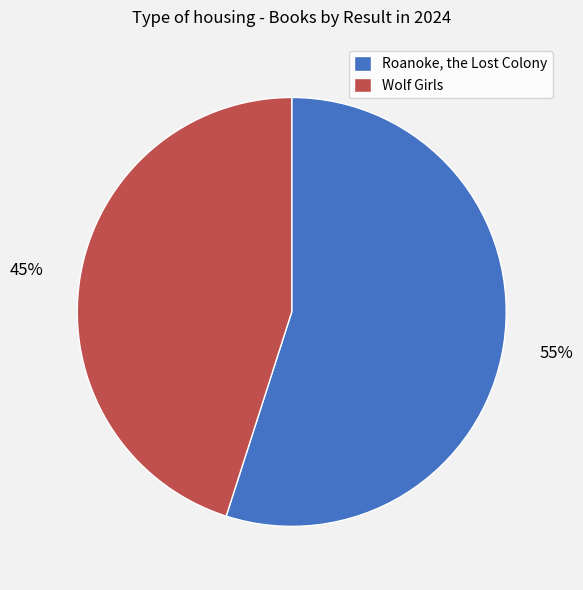

What percentage is the Roanoke, the Lost Colony slice, to the nearest percent?

55%